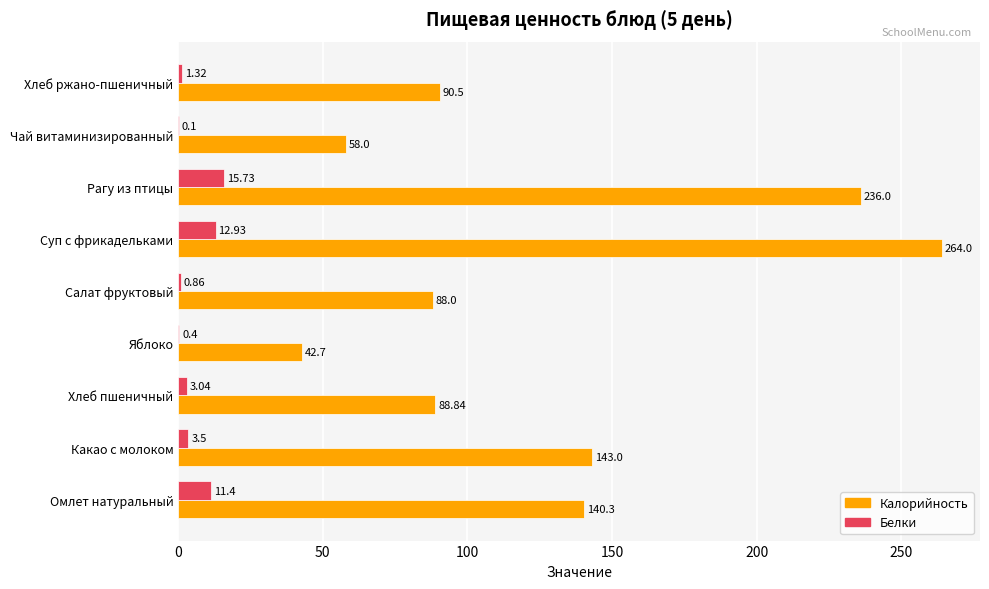

What is the total value across all series at Чай витаминизированный?

58.1